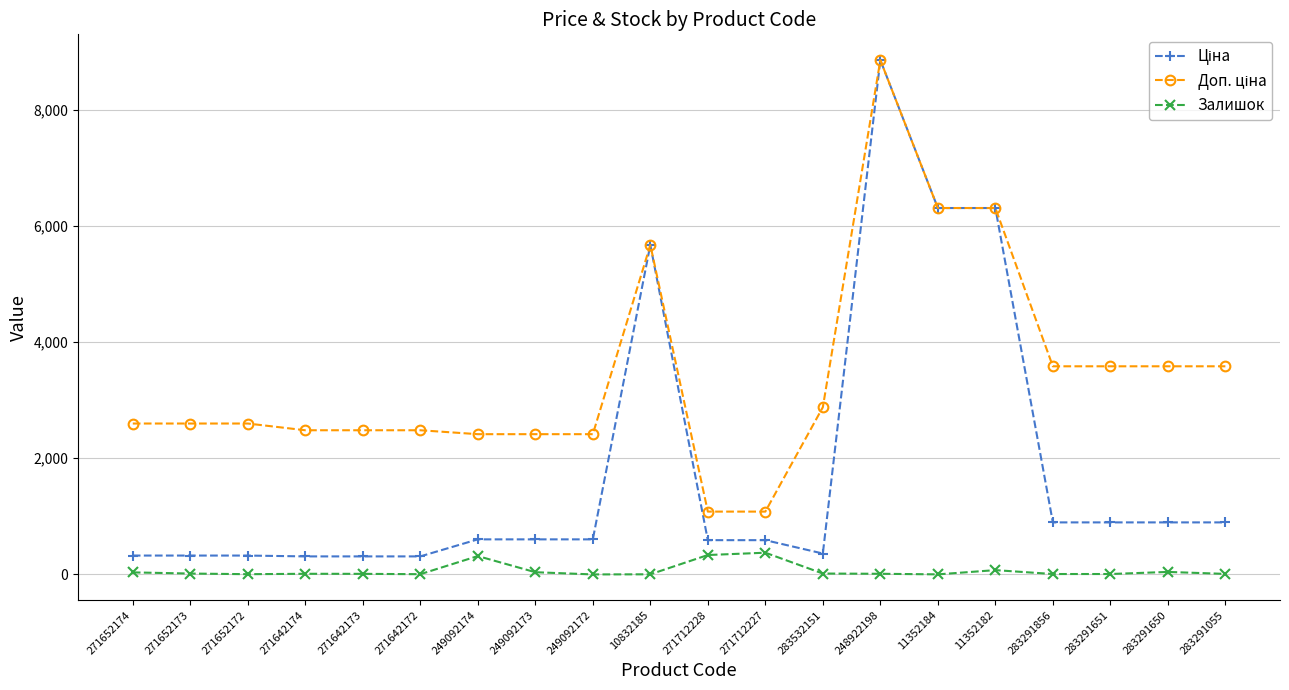

At which category is the sum across all series the highest?

248922198